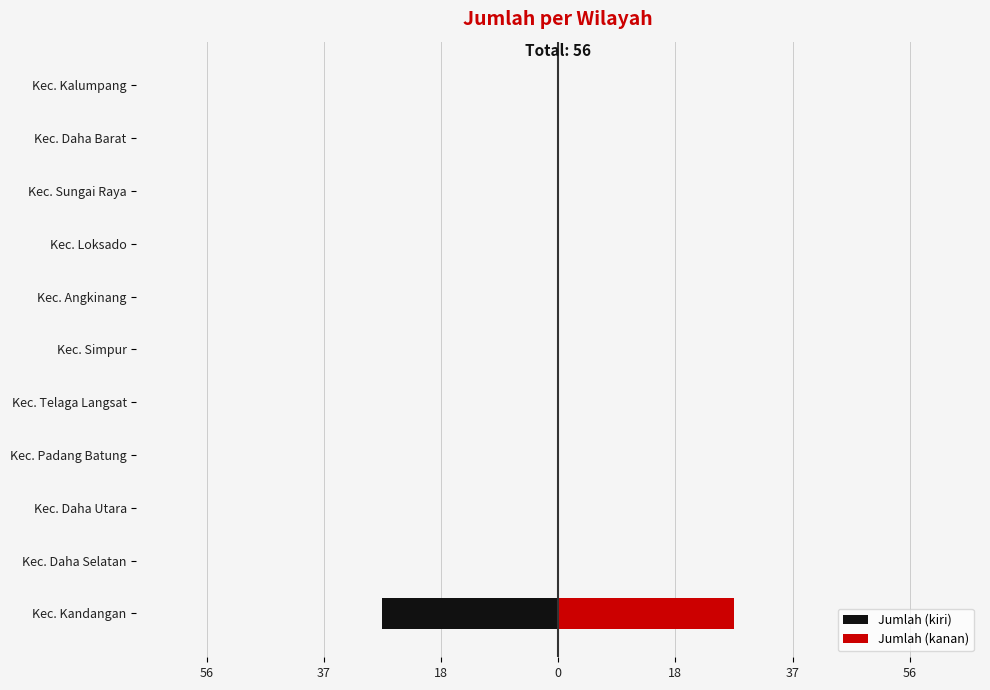

Reading left to right, list all the values displayed in this chart.

Jumlah (kiri): -28	0	0	0	0	0	0	0	0	0	0
Jumlah (kanan): 28	0	0	0	0	0	0	0	0	0	0